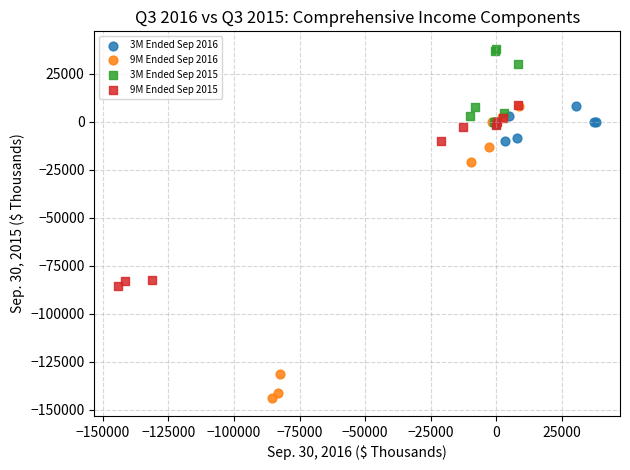

Which series contains the lowest Y value?

9M Ended Sep 2016